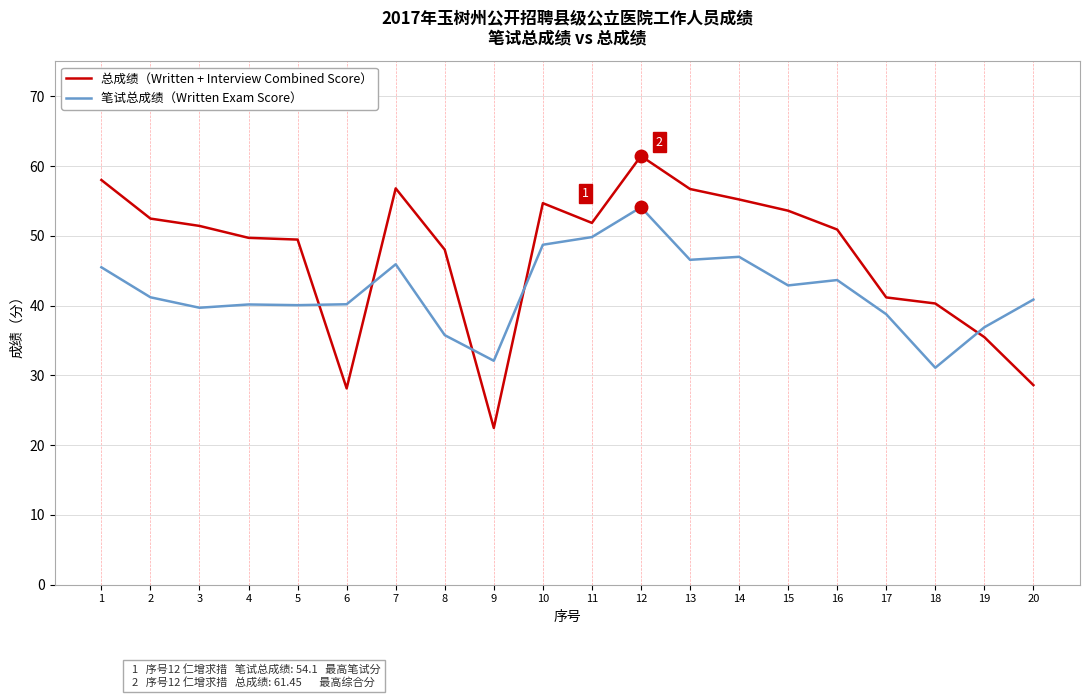

Is this an area chart (filled region under the line)?

No